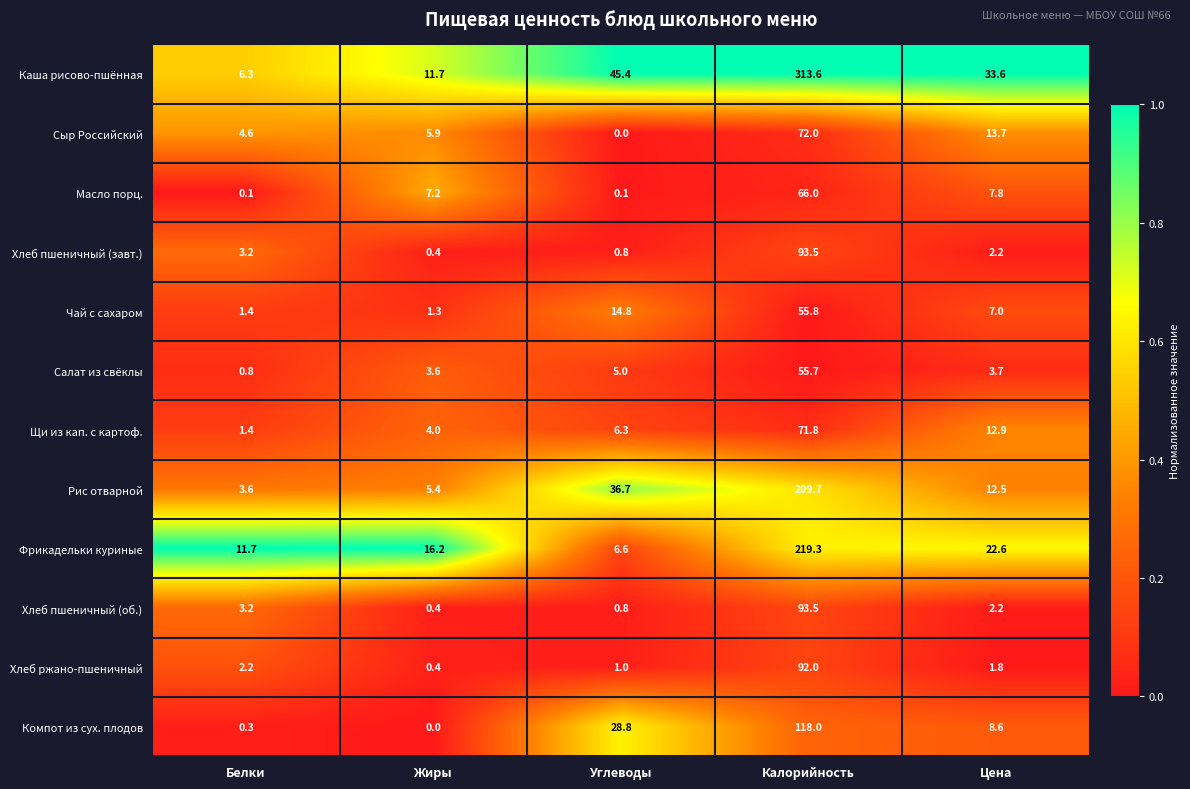

What is the maximum value shown in the chart?

313.6